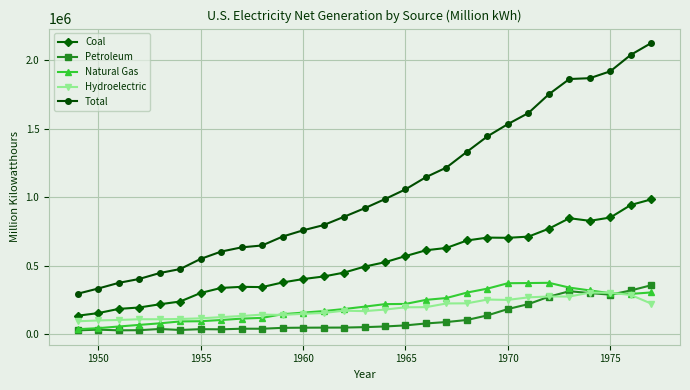

At how many categories does at least one series exceed 1707358?

6